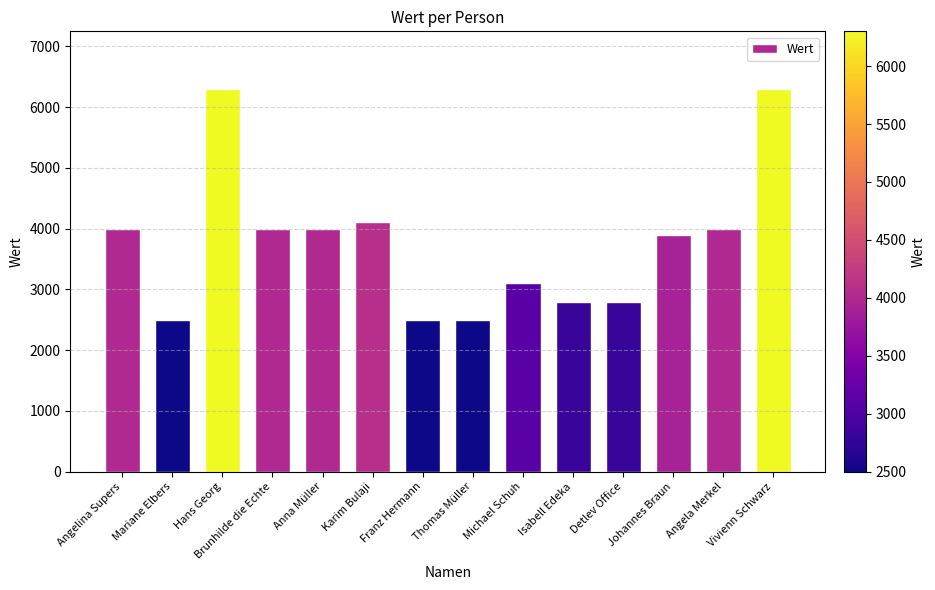

What is the average value?

3771